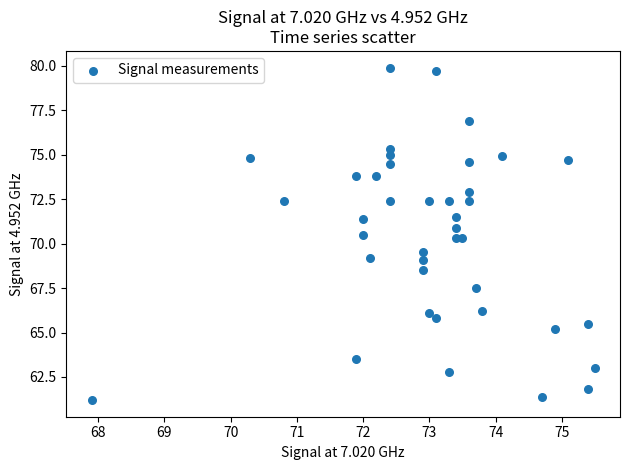

What is the range of X values (max minus min)?

7.6